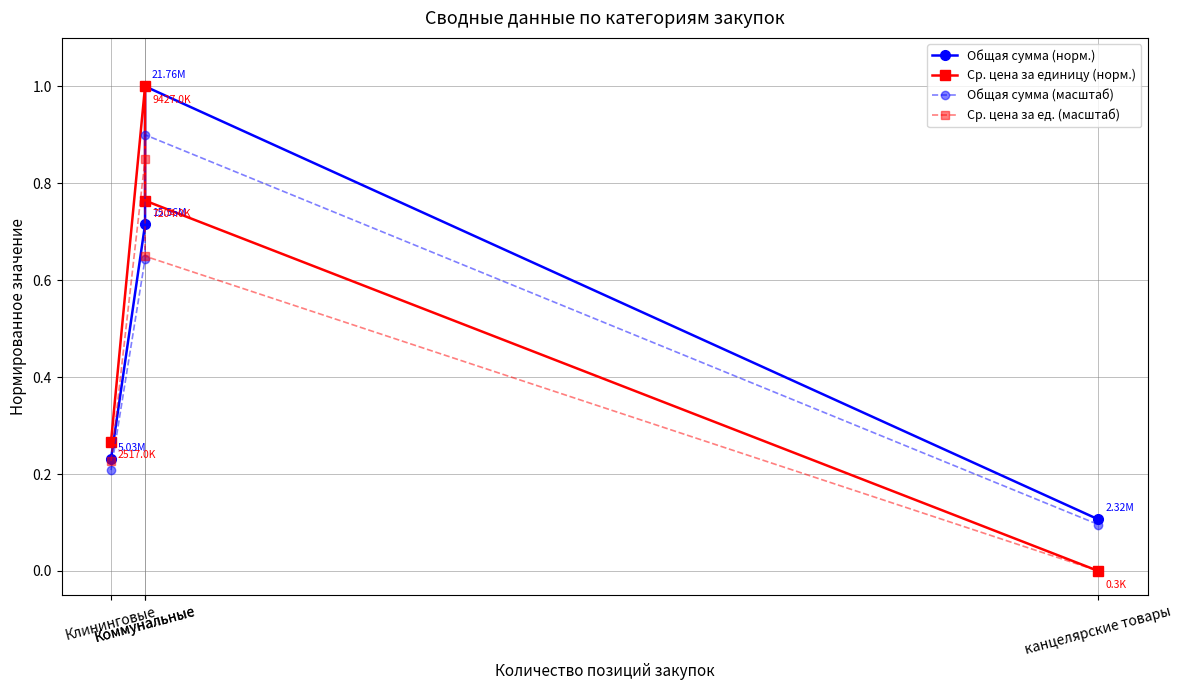

True or false: Ср. цена за единицу (норм.) and Ср. цена за ед. (масштаб) cross at least once.

False